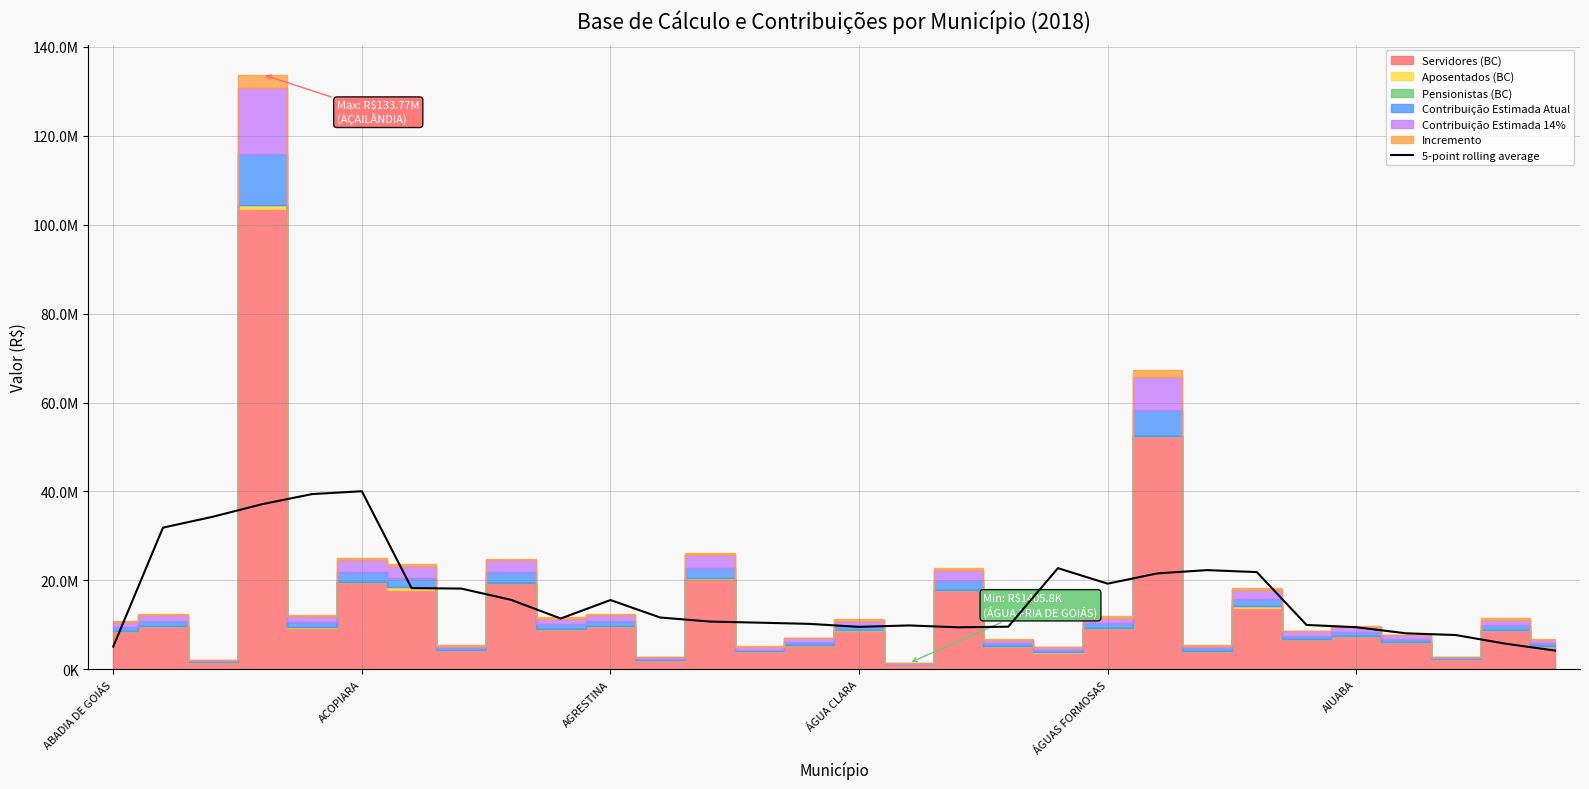

How many data points does each series have?

30